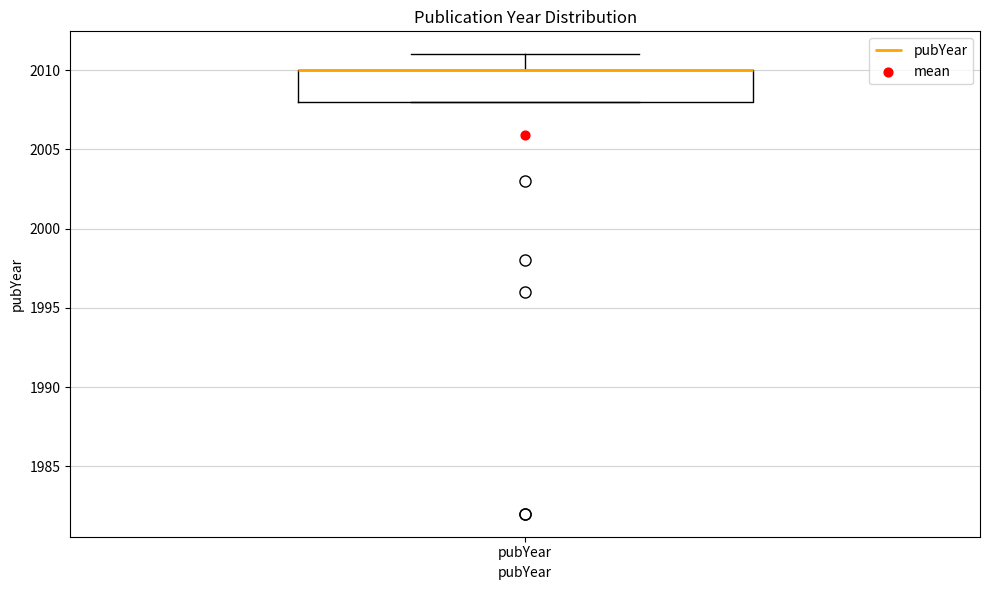

Read this box plot against the y-axis: the position of the median line, the range covered by the box, and the ends of both whiskers. The values are not printed on the chart, so give them approximately, as read against the axis.

median 2010 (drawn on the box's upper edge), box 2008 to 2010, whiskers 2008 to 2011